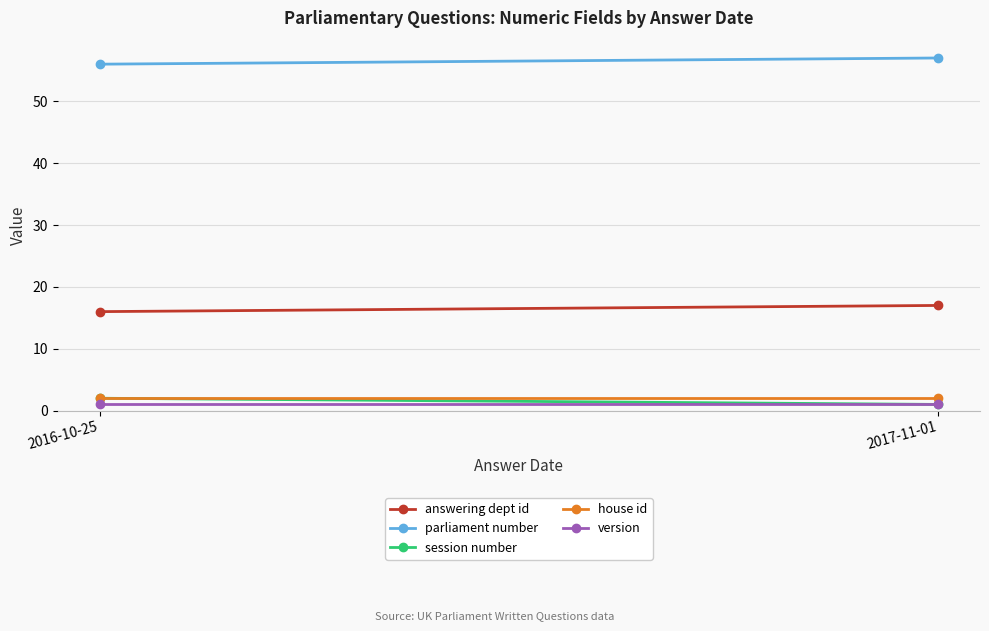

What is the difference between the parliament number values at 2016-10-25 and 2017-11-01?

1